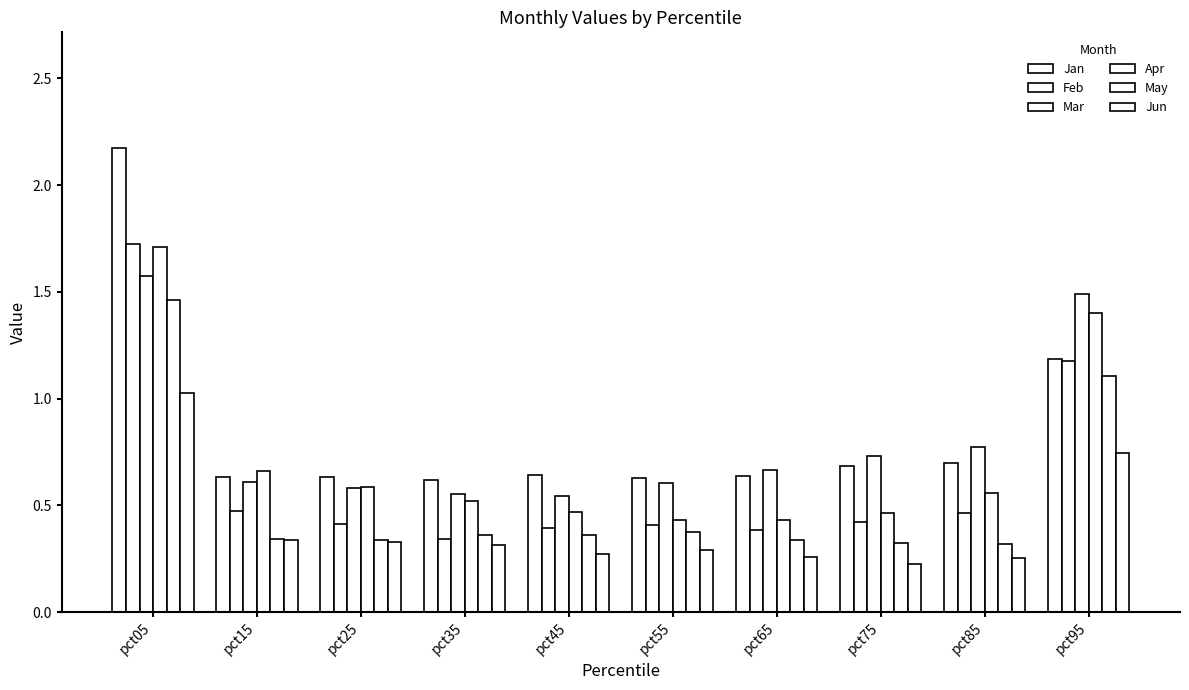

At which label is Feb closest to 1?

pct95